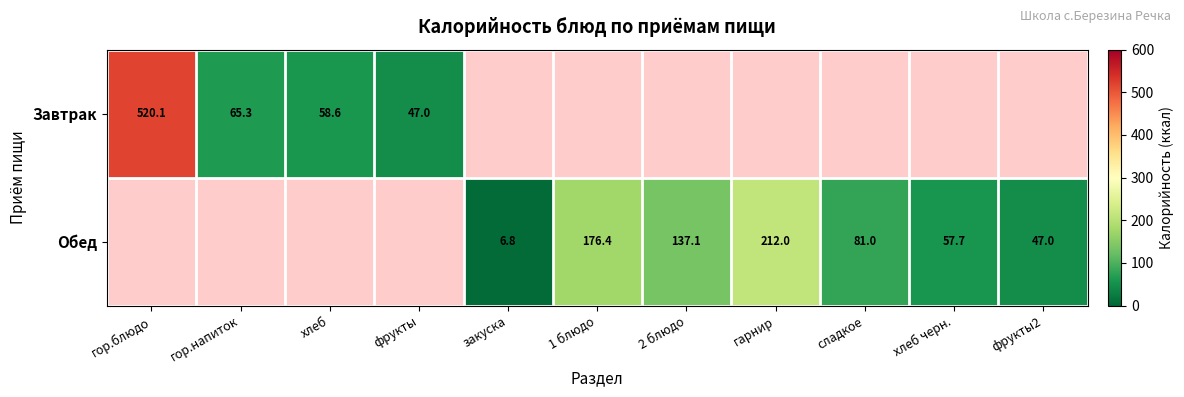

How many values in Завтрак are above zero?

4